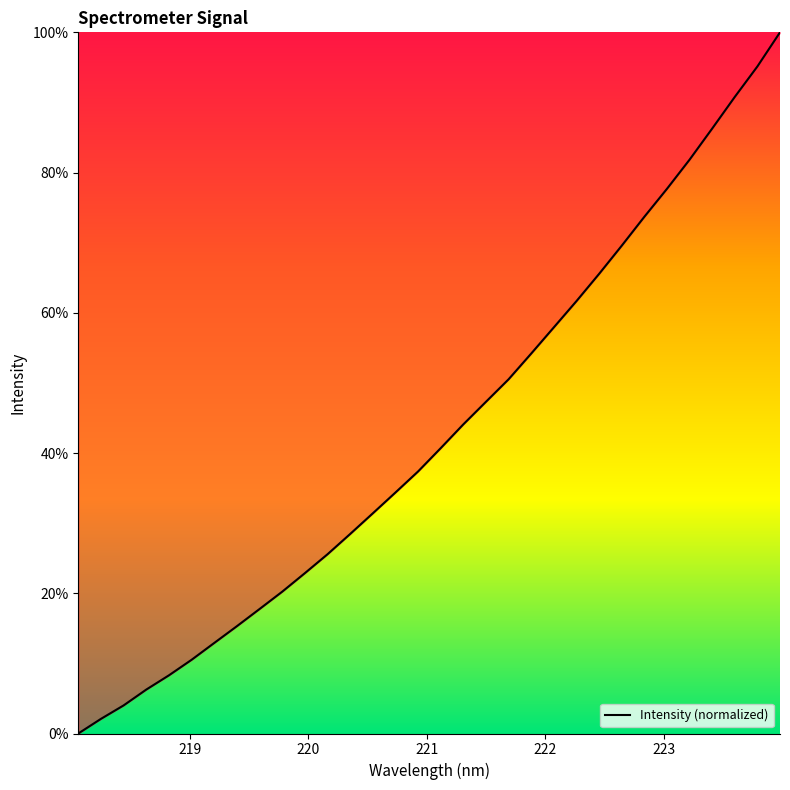

Reading left to right, what are all the values shown in this chart?

0.0	2.1	4.0	6.3	8.3	10.5	12.9	15.3	17.8	20.2	22.9	25.6	28.5	31.4	34.4	37.4	40.7	44.1	47.3	50.5	54.2	57.9	61.7	65.6	69.6	73.7	77.7	81.8	86.3	90.8	95.1	100.0